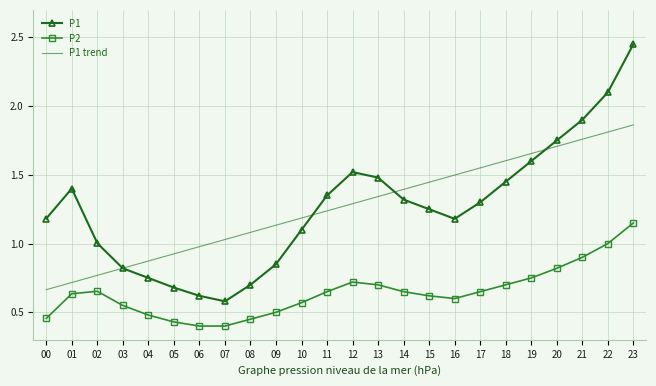

Is the value of P1 trend at 13 greater than the value of P2 at 03?

Yes